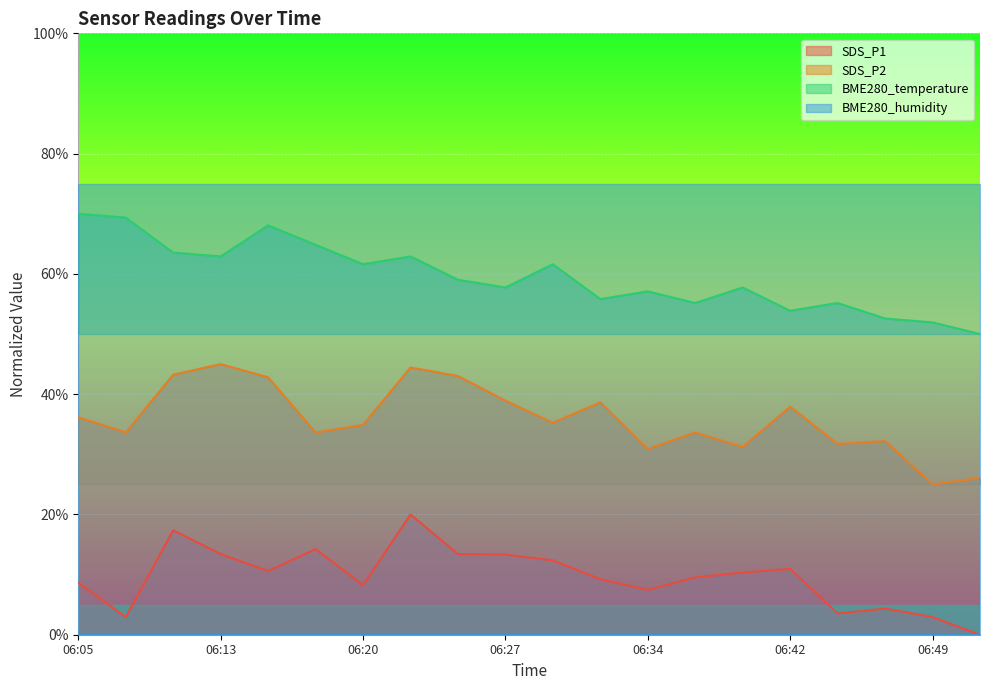

What is the highest value of the SDS_P2 series?

45.0